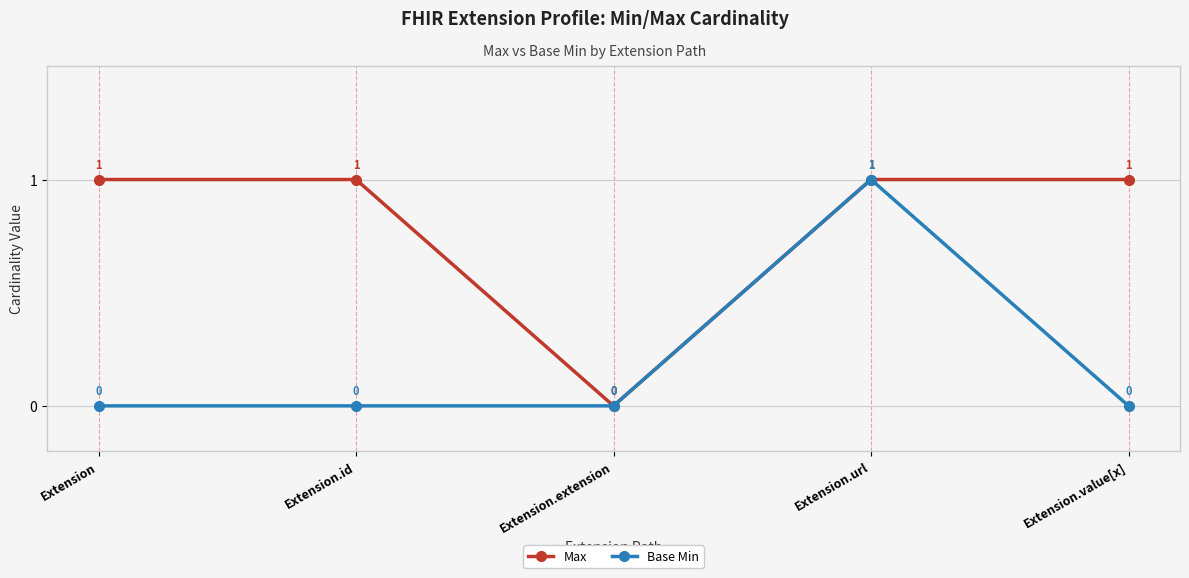

Count the Base Min values in the range 0 to 1.

5